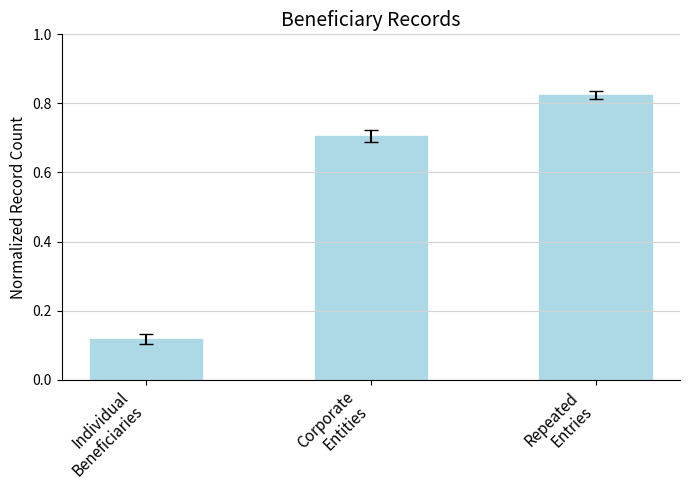

What is the sum of all values?

1.6